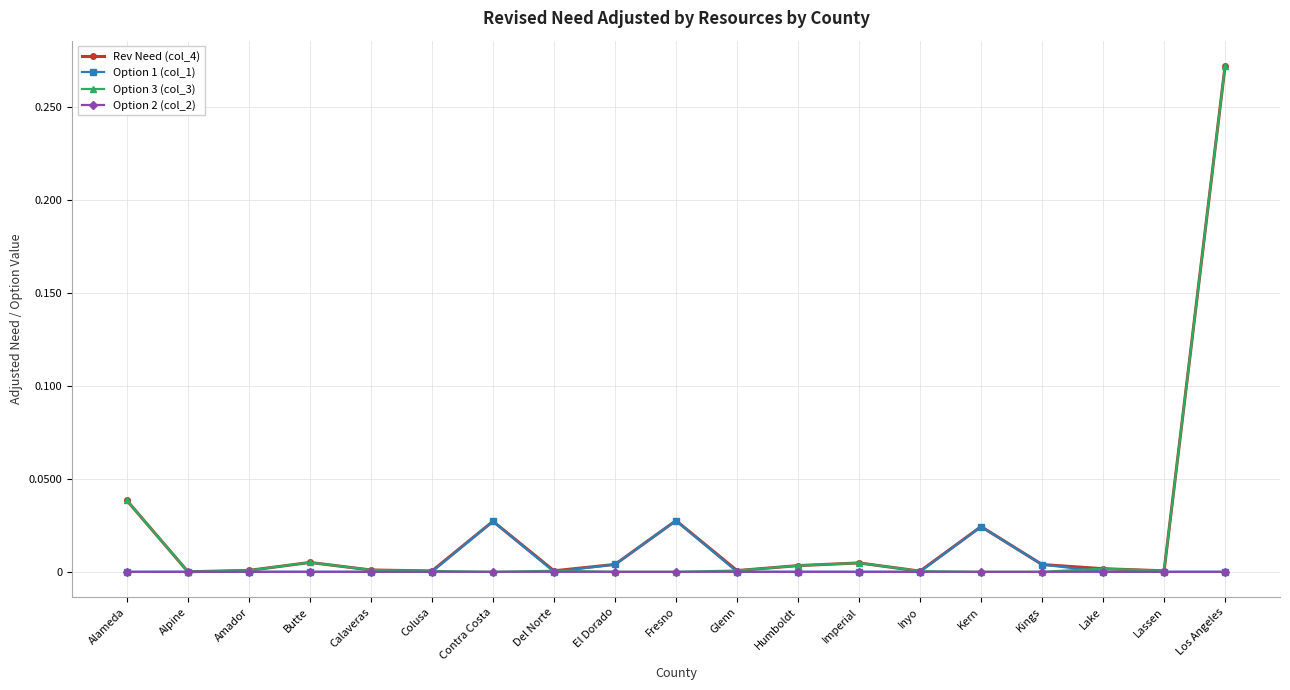

What are all the series names shown in the legend?

Rev Need (col_4), Option 1 (col_1), Option 3 (col_3), Option 2 (col_2)